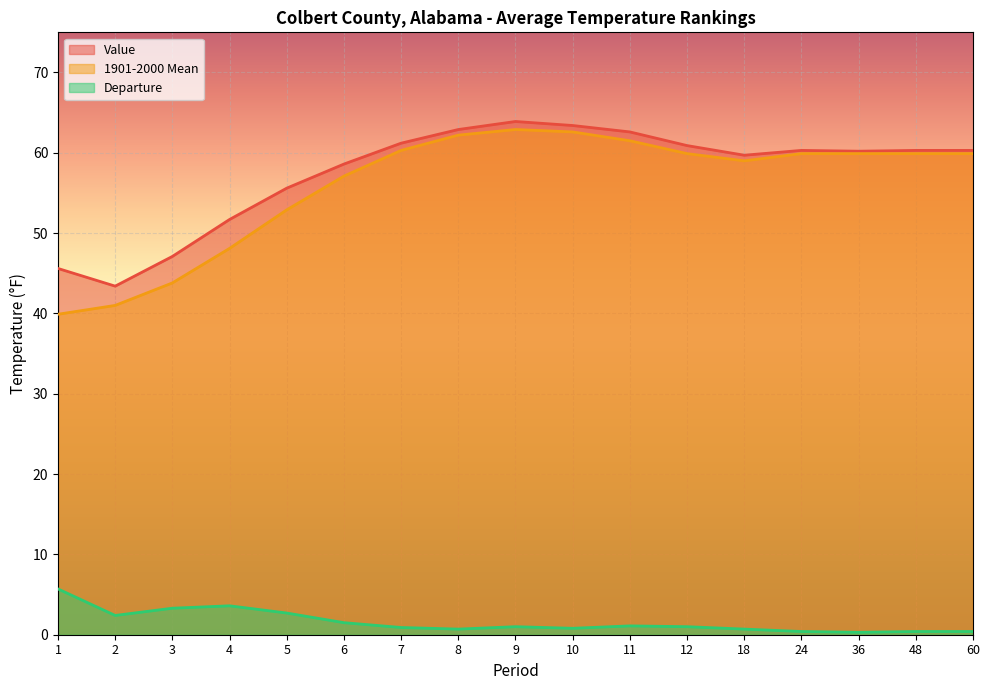

What is the difference between the maximum and minimum values in the 1901-2000 Mean series?

23.0